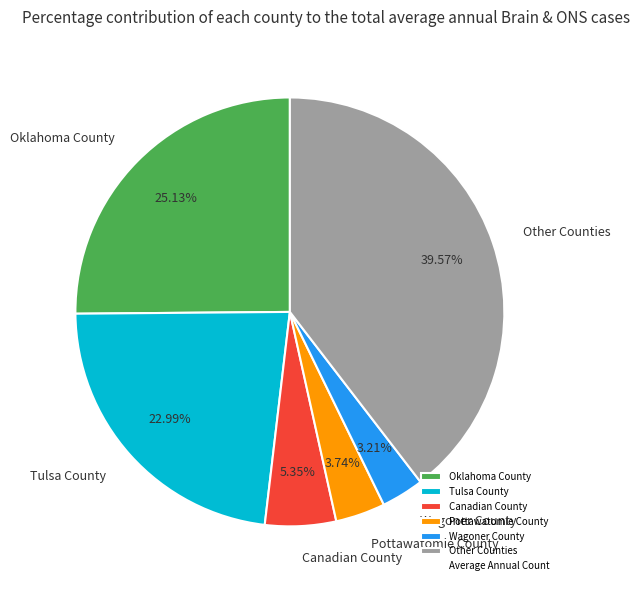

What is the largest slice in the pie chart?

Other Counties